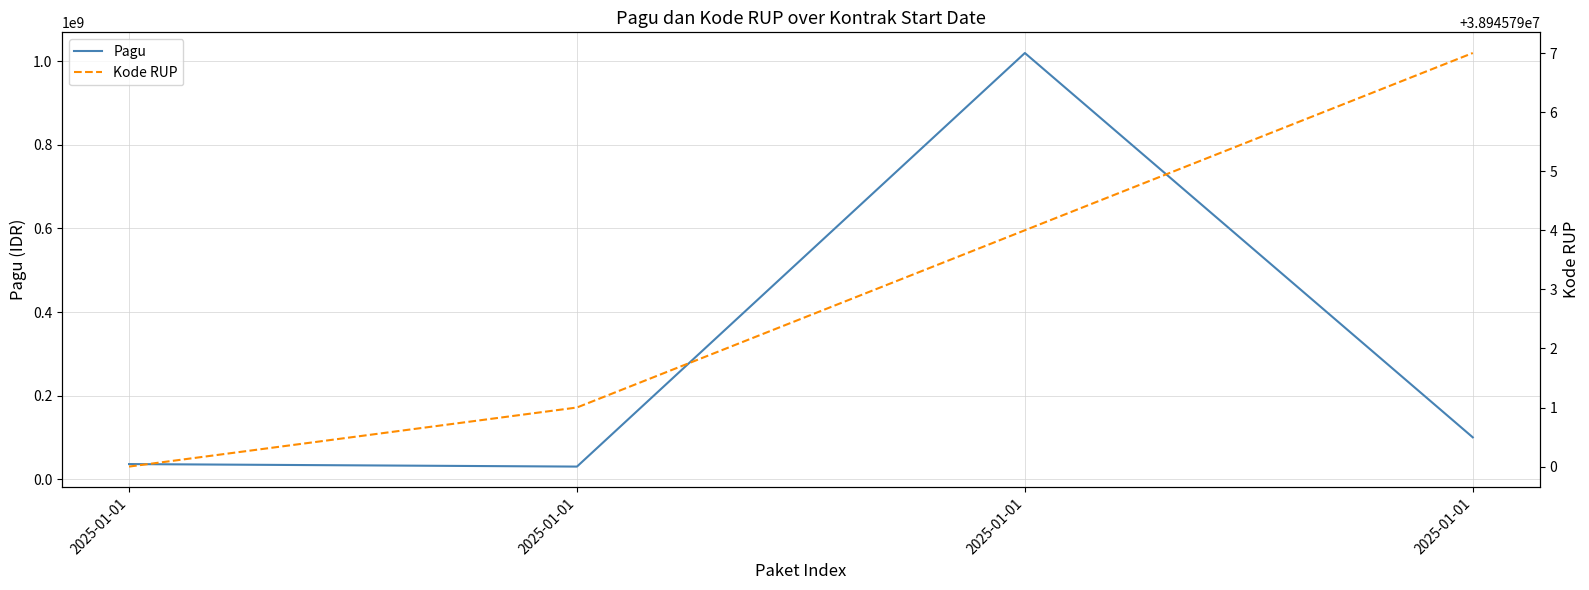

Reading left to right, transcribe all the data shown in this chart.

Pagu: 36000000	30000000	1020000000	100000000
Kode RUP: 38945790	38945791	38945794	38945797